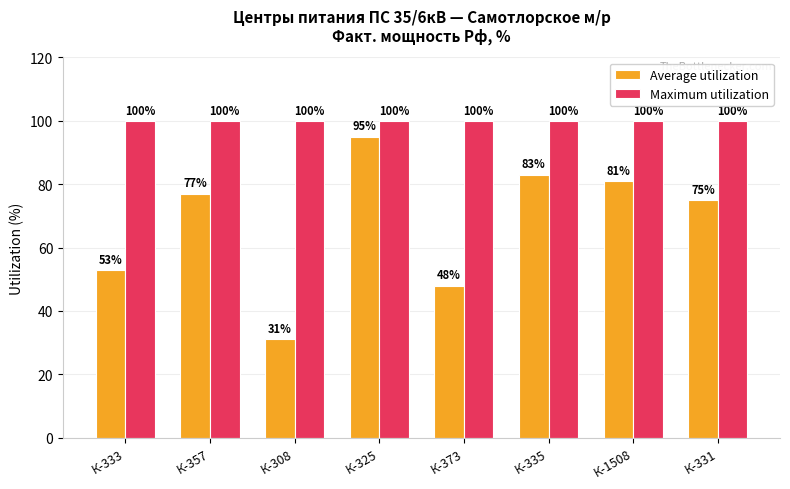

True or false: Average utilization has a value of 117 at К-331.

False